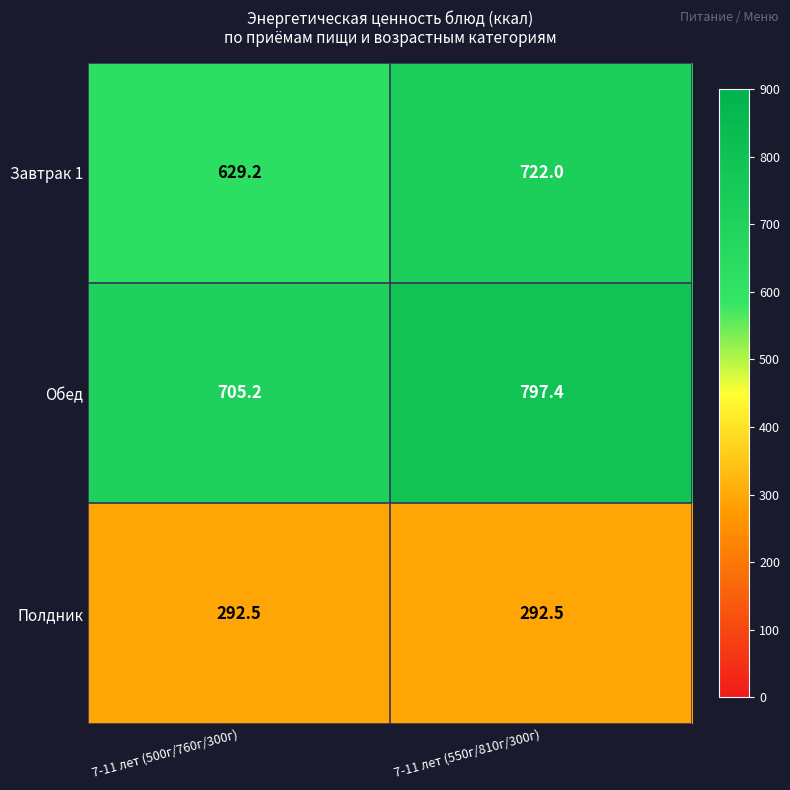

Which category has the lowest value in the Обед series?

7-11 лет (500г/760г/300г)